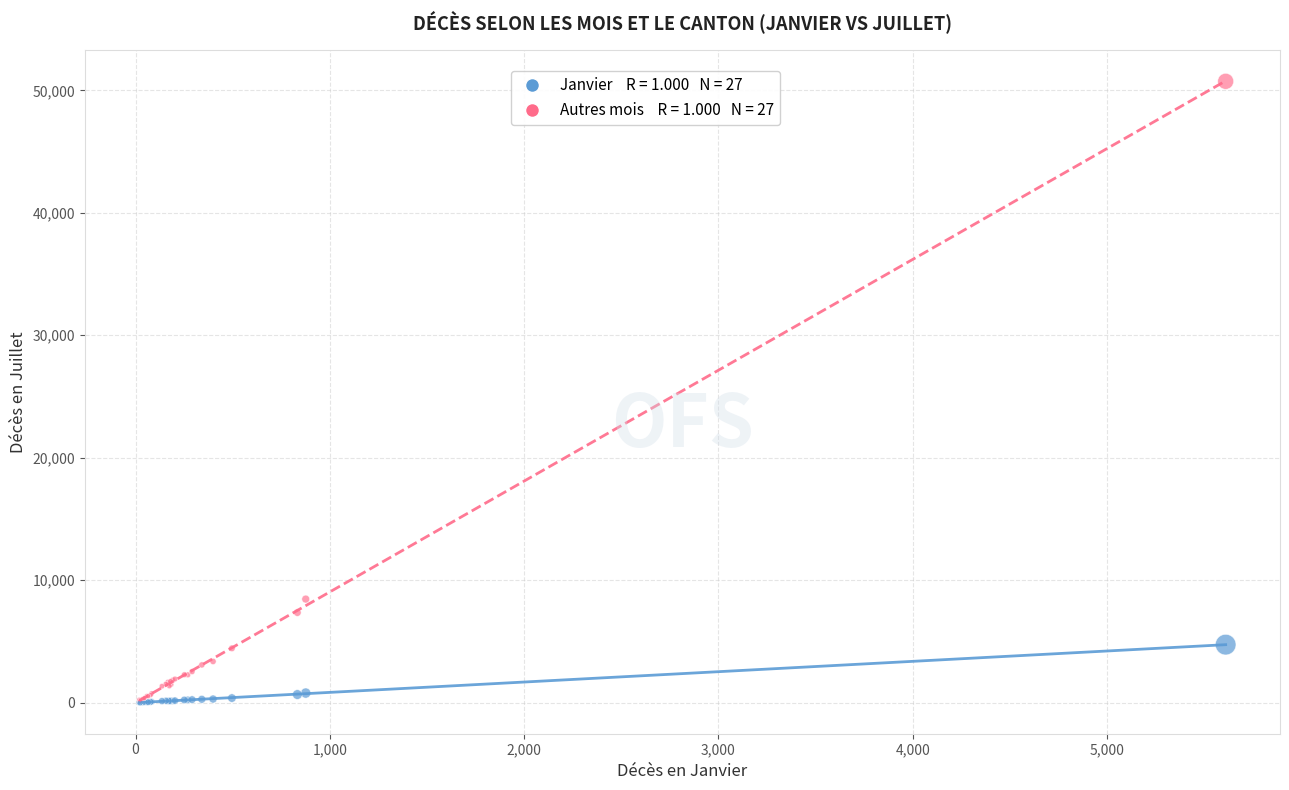

Across all series, what Y value is closest to 25372?

8463